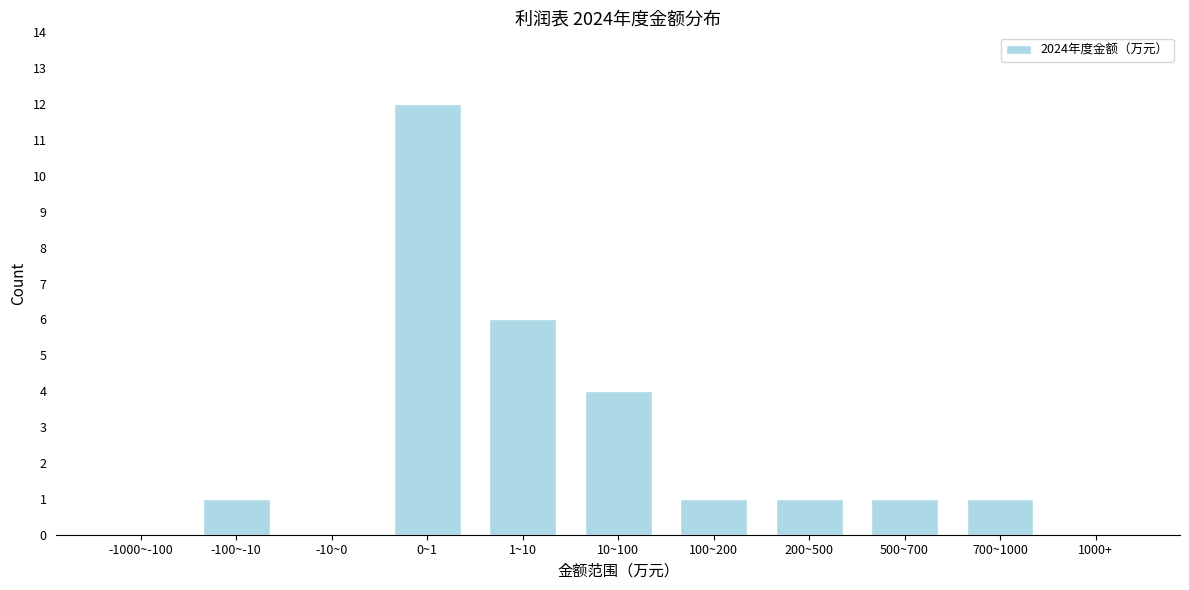

Reading left to right, what are all the values shown in this chart?

-1000~-100=0	-100~-10=1	-10~0=0	0~1=12	1~10=6	10~100=4	100~200=1	200~500=1	500~700=1	700~1000=1	1000+=0